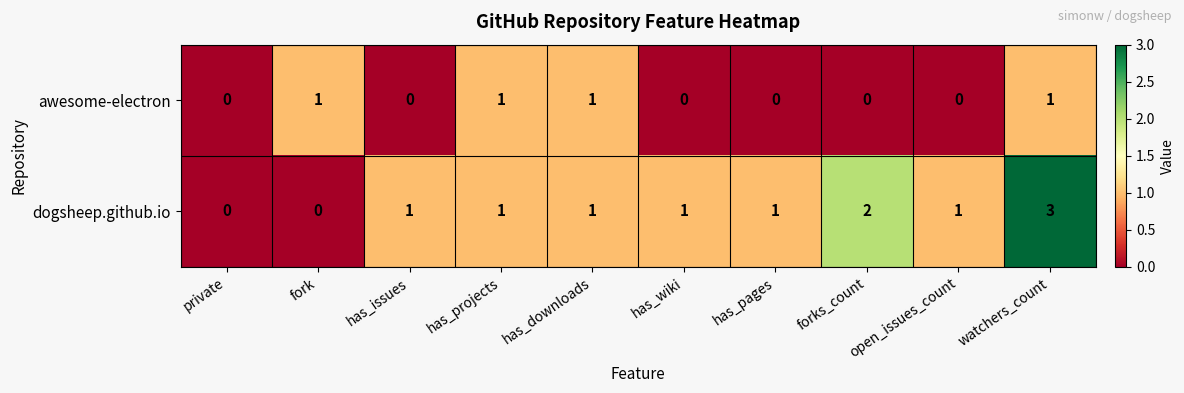

Which series has the largest range (max minus min)?

dogsheep.github.io